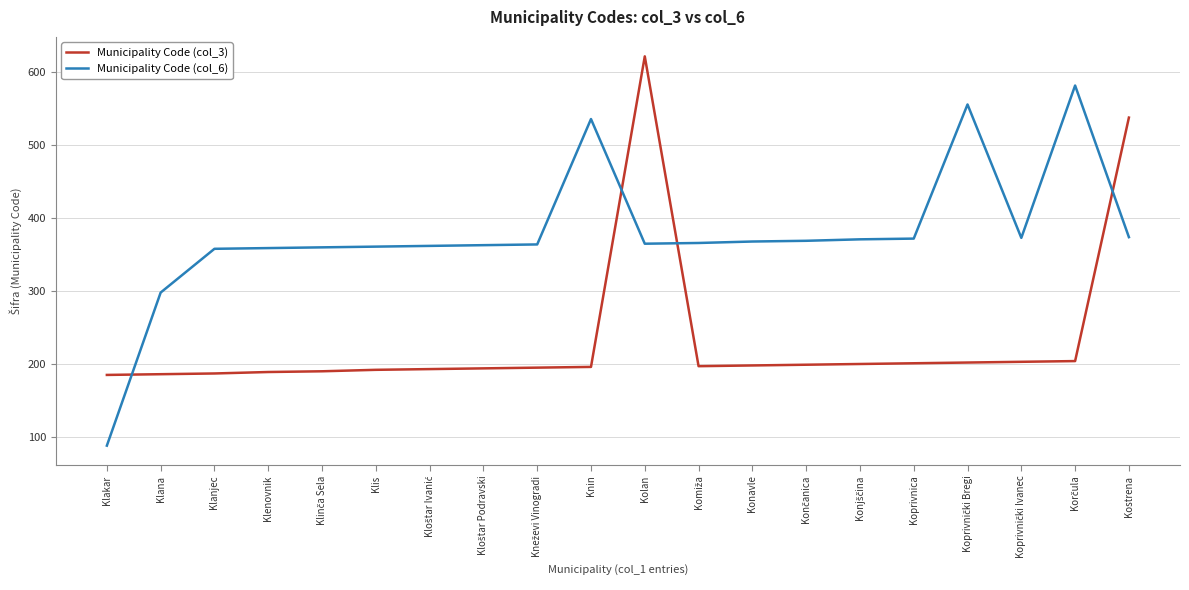

Where is Municipality Code (col_3) nearest to the value 403?

Kostrena